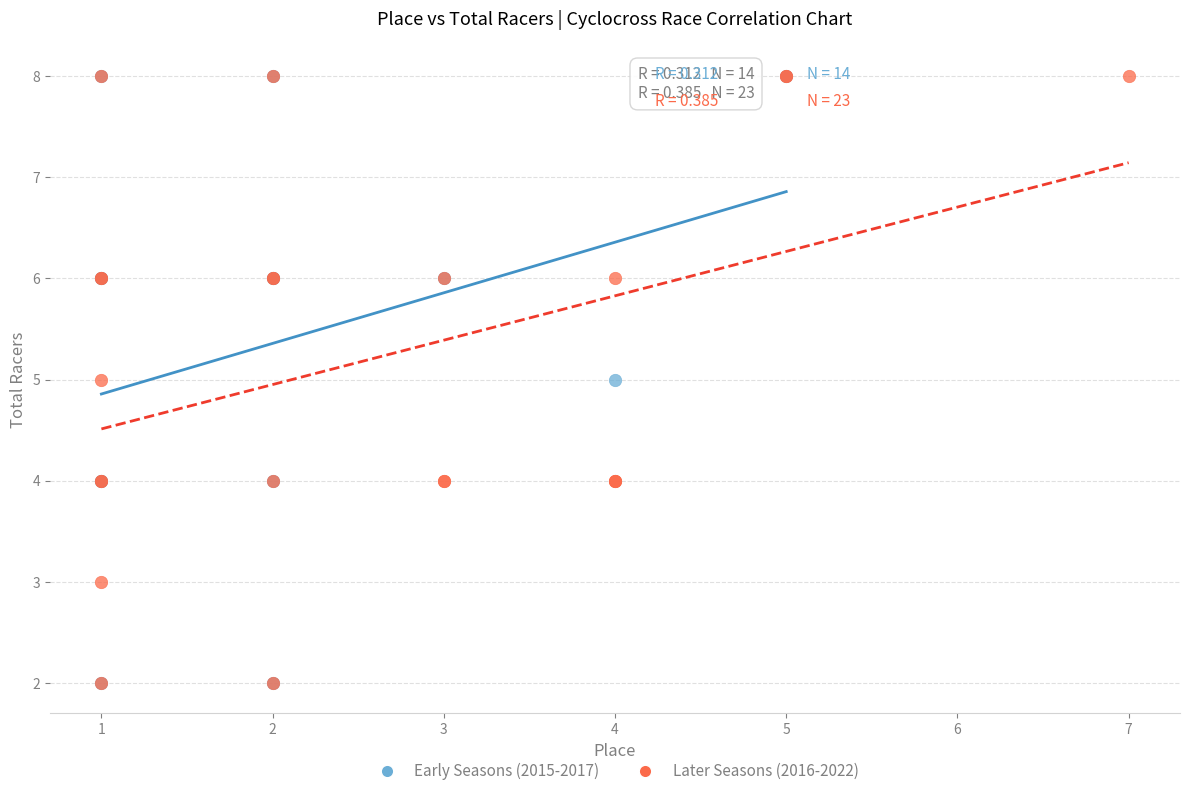

What are all the series names shown in the legend?

Early Seasons (2015-2017), Later Seasons (2016-2022)